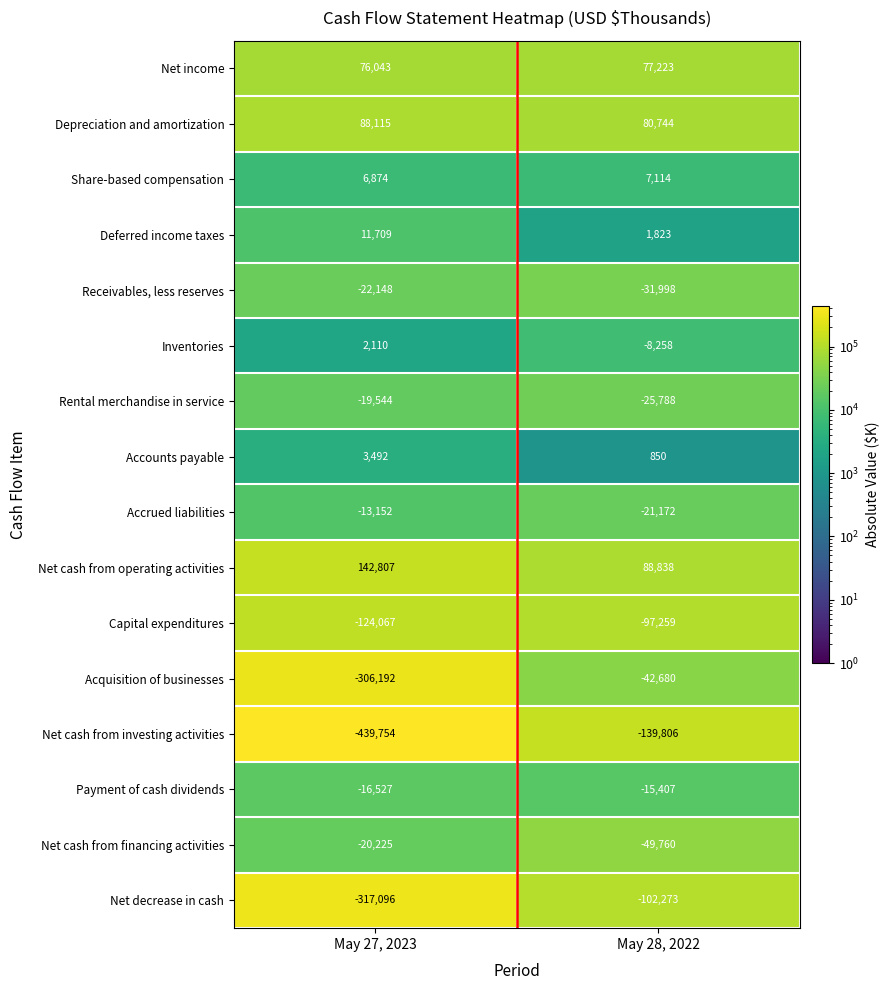

What is the difference between the maximum and minimum values in the Net cash from financing activities series?

29535